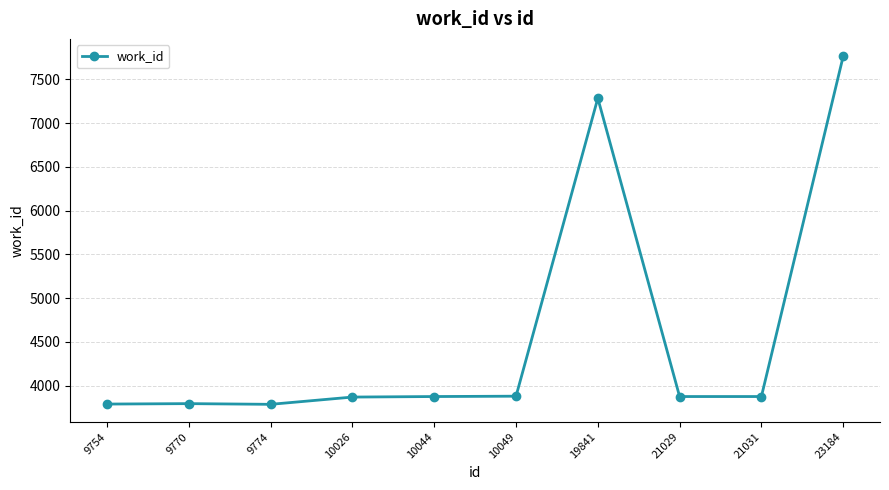

True or false: the data has more than 1 interior local peaks.

True